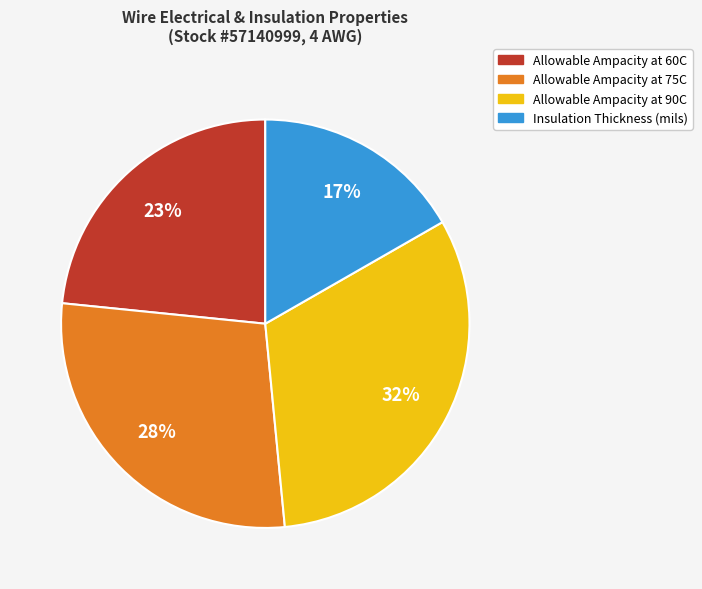

Does any single category account for the majority?

No